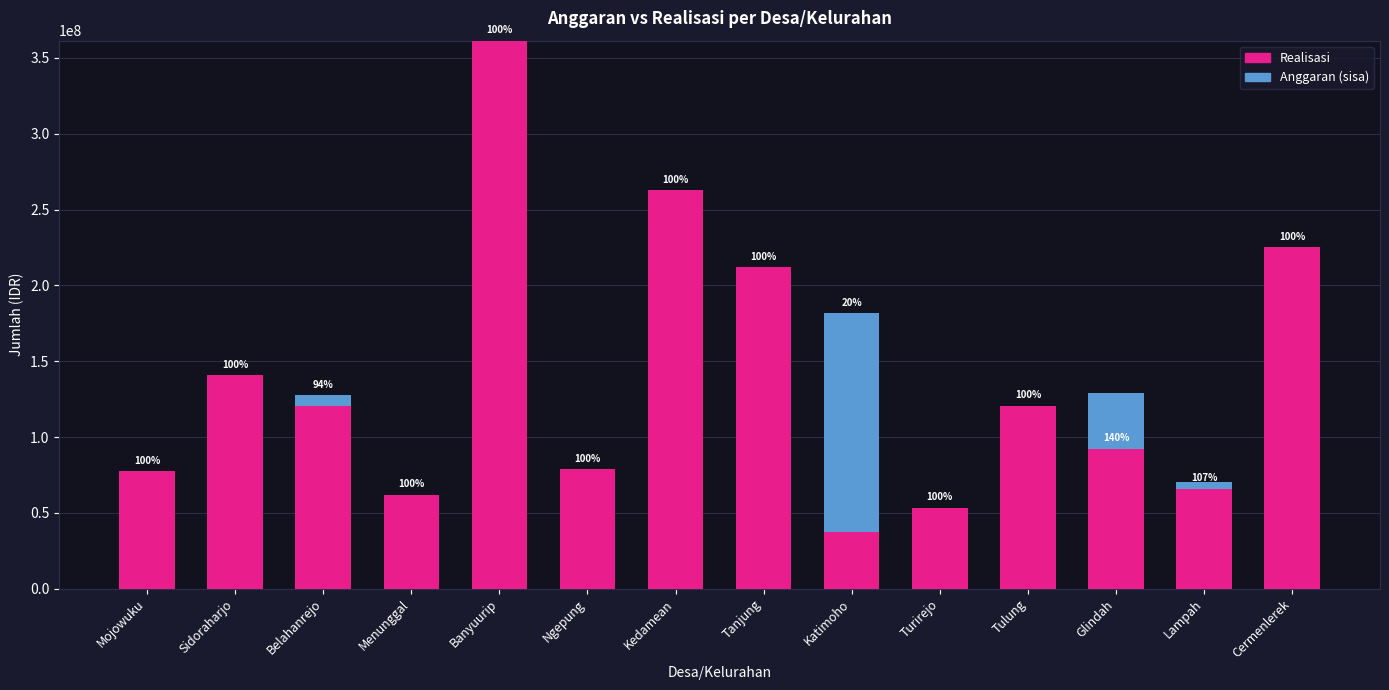

Is it true that Anggaran (sisa) equals -121832237 at Ngepung?

False